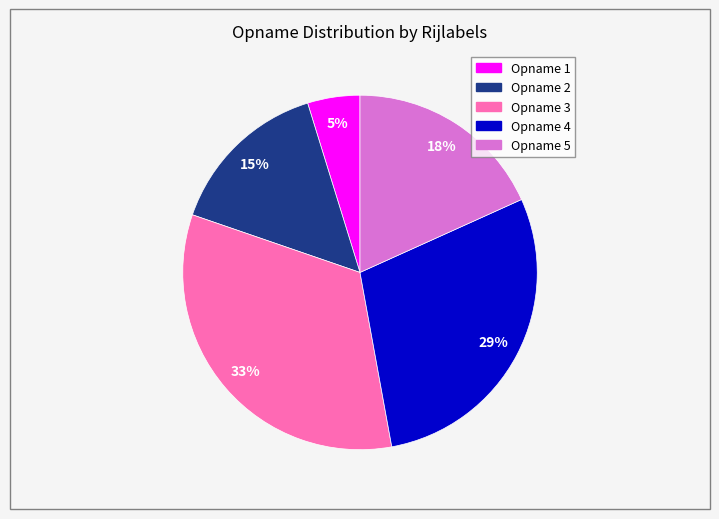

Does any single category account for the majority?

No